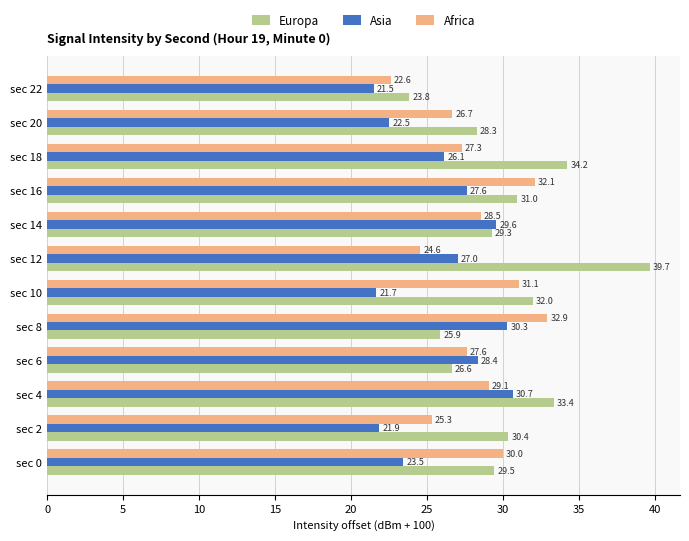

Which series has the largest range (max minus min)?

Europa